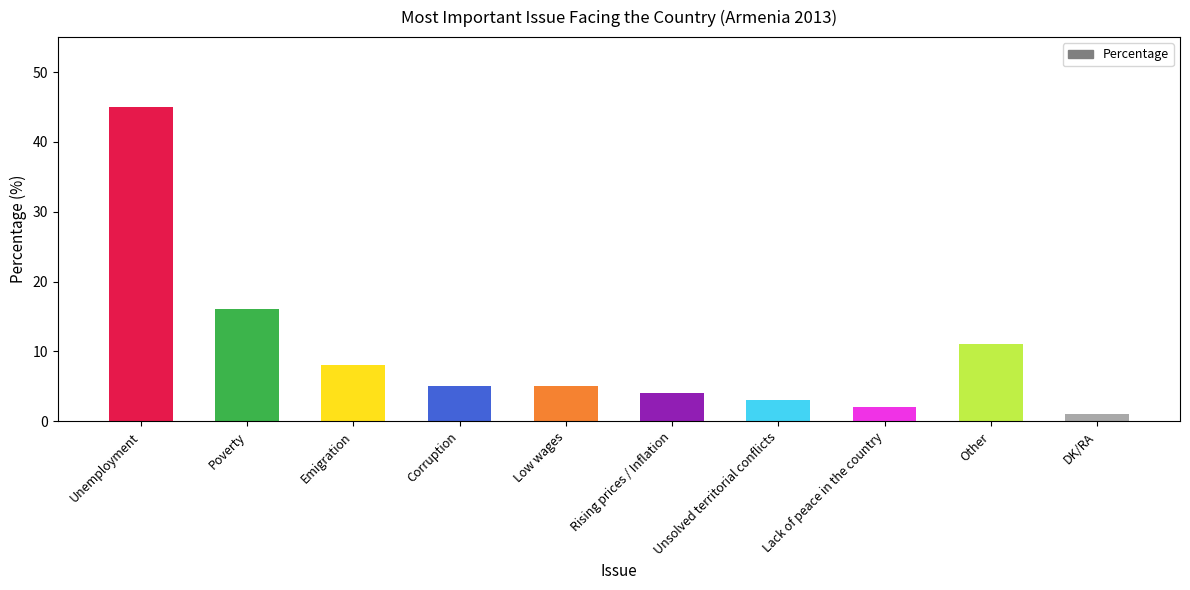

What is the average value?

10